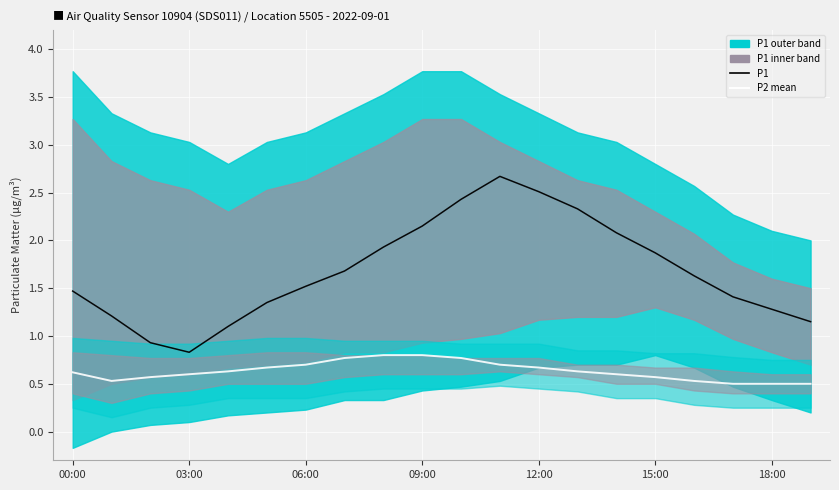

True or false: P2 mean and P1 cross at least once.

False